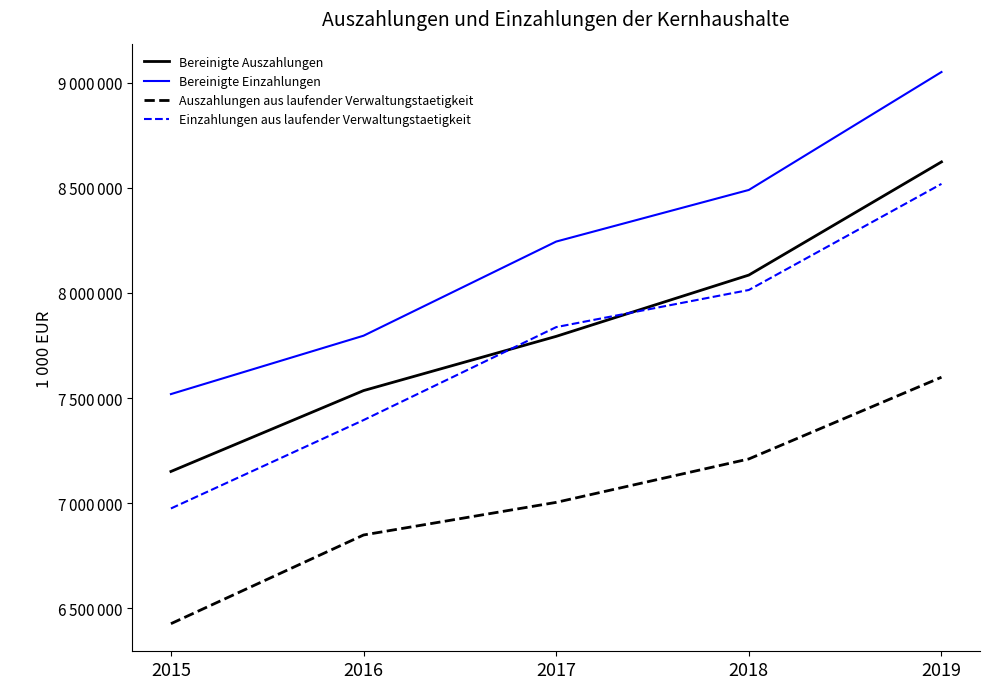

Reading right to left, what are all the values shown in this chart?

Bereinigte Auszahlungen: 2019=8623745	2018=8085138	2017=7793444	2016=7535349	2015=7150359
Bereinigte Einzahlungen: 2019=9051524	2018=8490280	2017=8244660	2016=7796562	2015=7518640
Auszahlungen aus laufender Verwaltungstaetigkeit: 2019=7598924	2018=7209937	2017=7003323	2016=6848026	2015=6425846
Einzahlungen aus laufender Verwaltungstaetigkeit: 2019=8519131	2018=8014146	2017=7837448	2016=7394970	2015=6974245